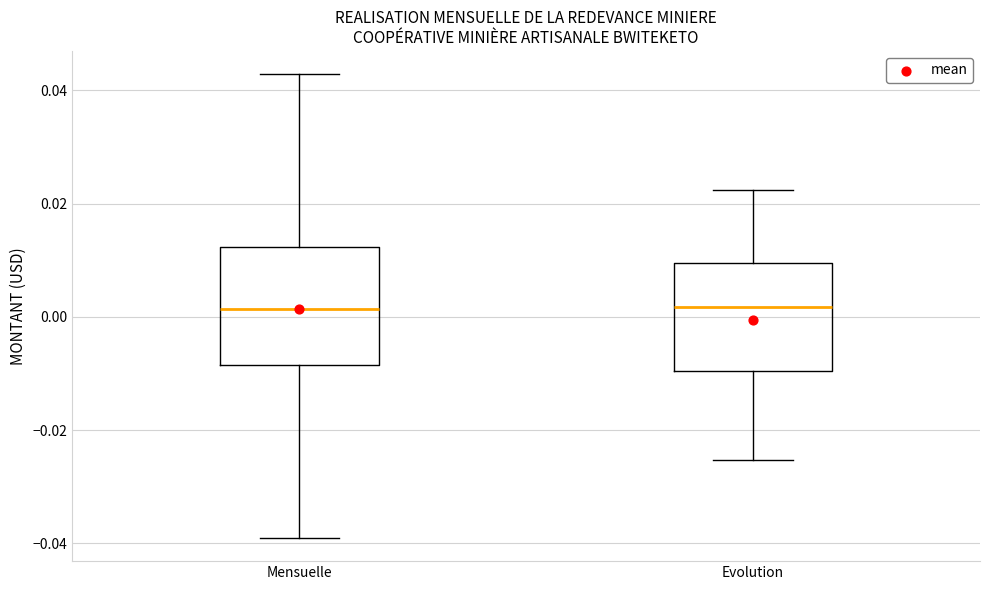

Reading left to right, read every box against the y-axis: the position of its median line, the range the box covers, and the ends of its whiskers. The values are not printed on the chart, so give them approximately, as read against the axis.

Mensuelle: median 0.002, box -0.008 to 0.012, whiskers -0.040 to 0.042
Evolution: median 0.002, box -0.010 to 0.010, whiskers -0.026 to 0.022